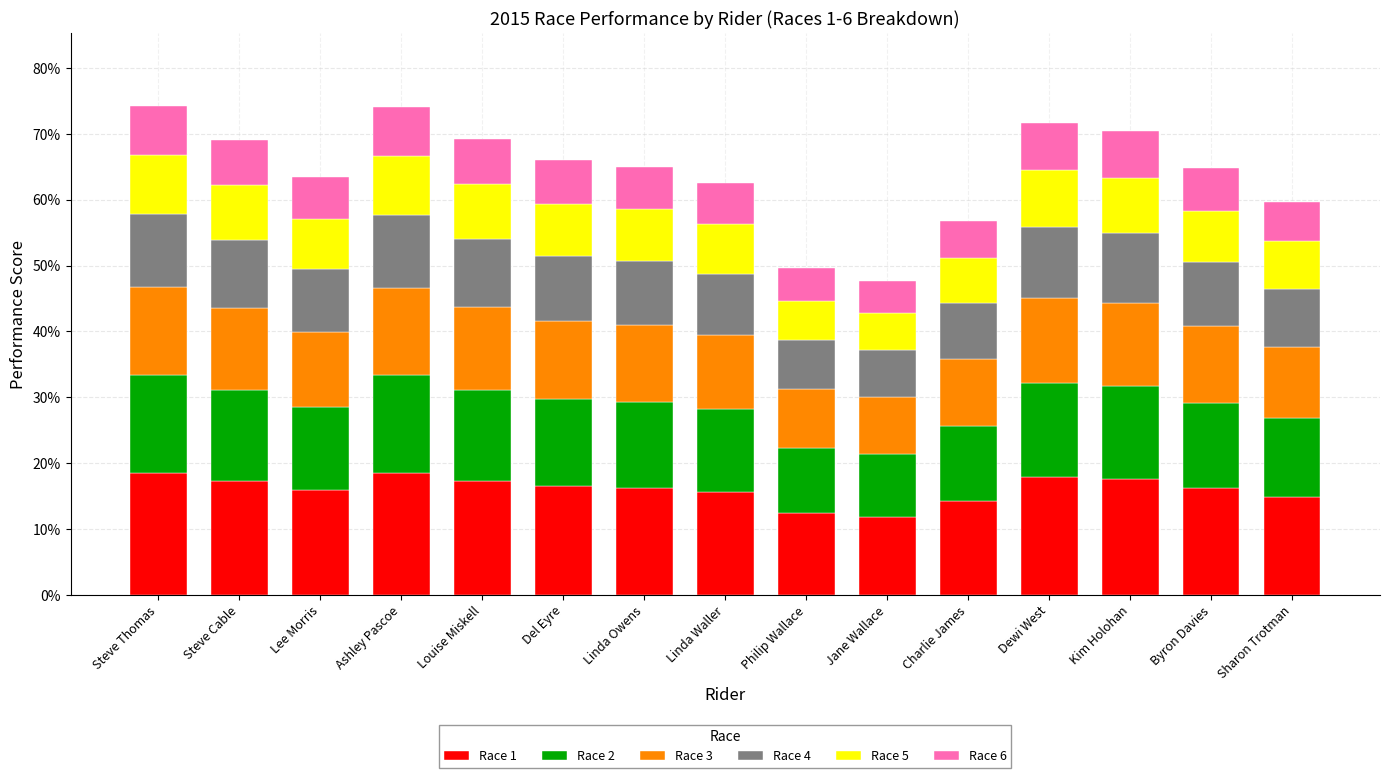

What is the approximate value of Race 4 at Philip Wallace?

0.1